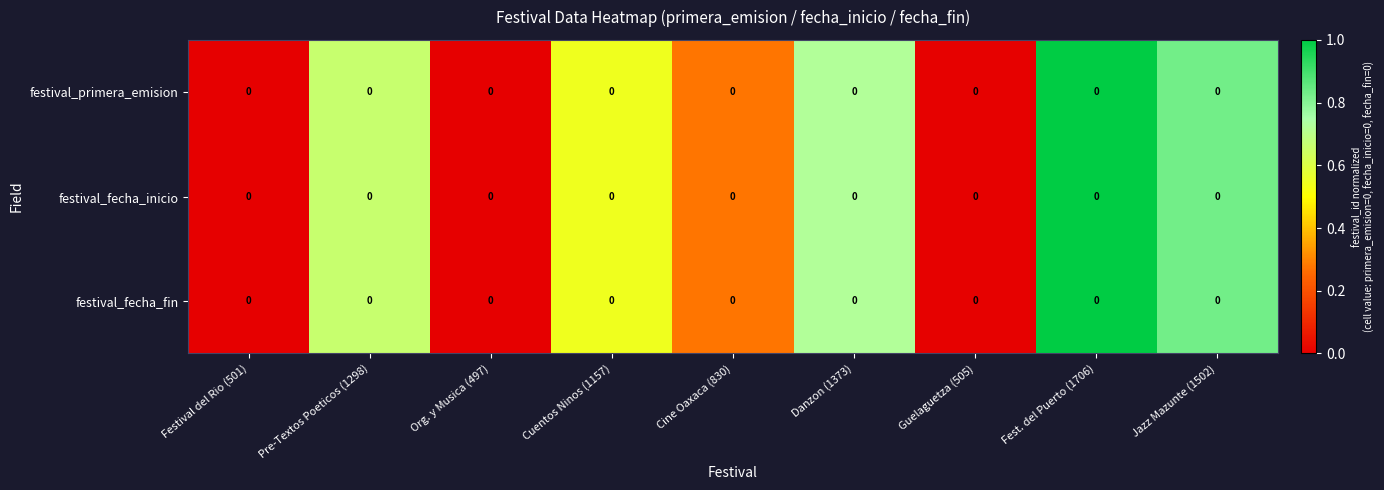

Which series changed the most between Pre-Textos Poeticos (1298) and Jazz Mazunte (1502)?

row_0